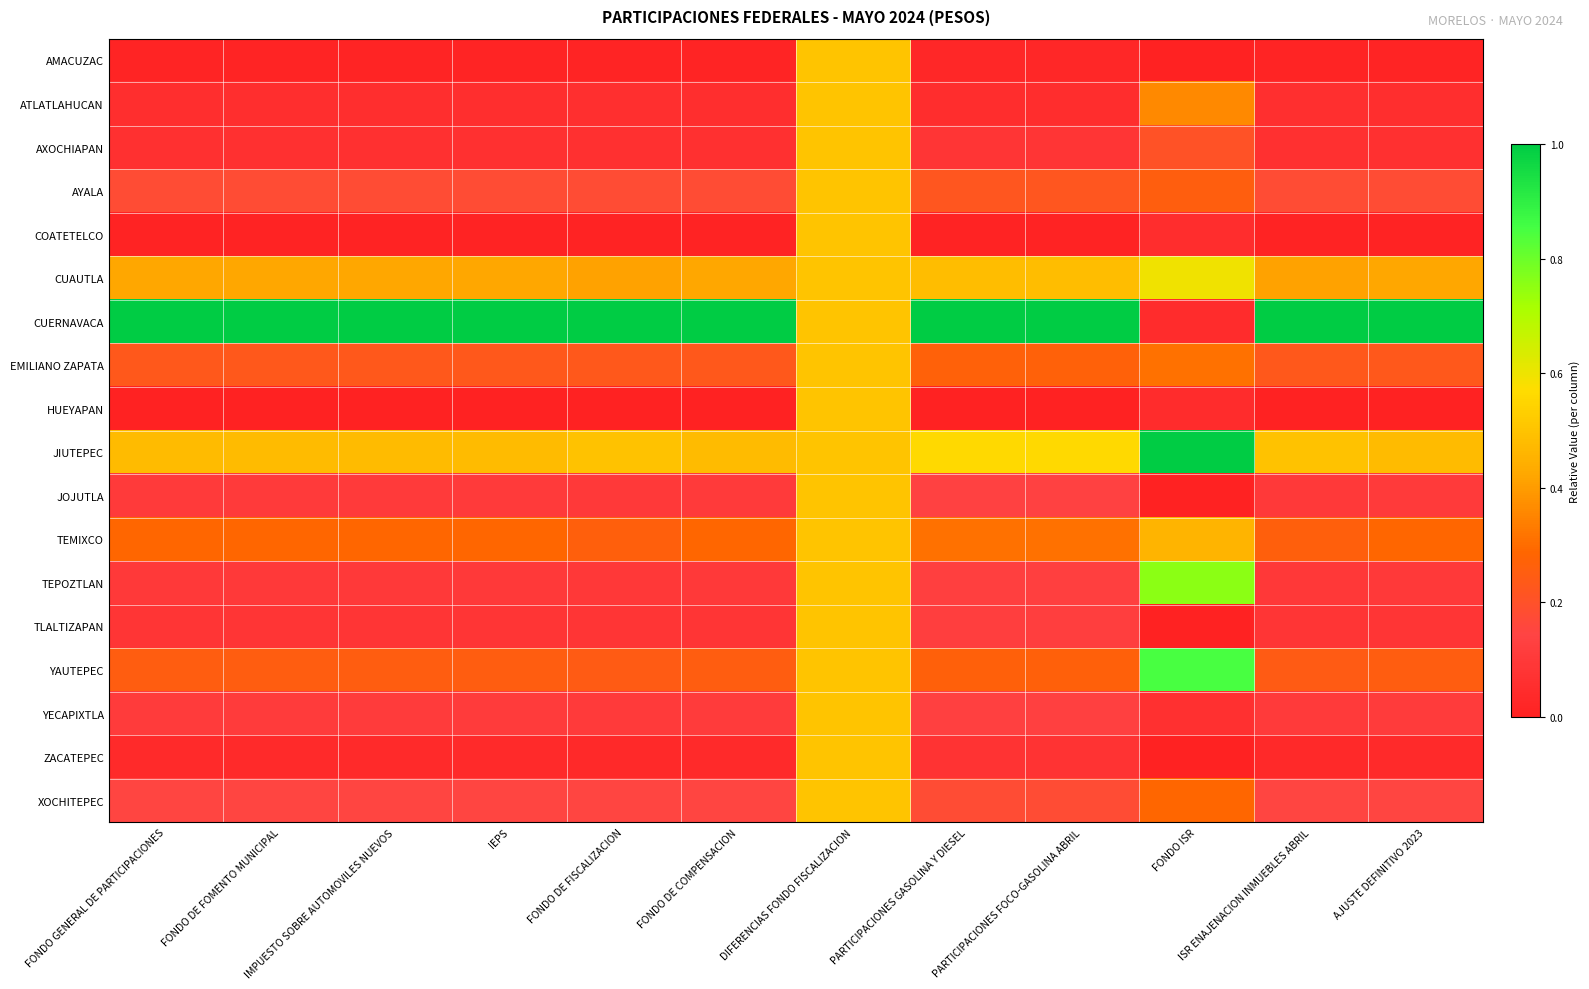

Reading left to right, extract all data points from this chart.

AMACUZAC: FONDO GENERAL DE PARTICIPACIONES=0.0	FONDO DE FOMENTO MUNICIPAL=0.0	IMPUESTO SOBRE AUTOMOVILES NUEVOS=0.0	IEPS=0.0	FONDO DE FISCALIZACION=0.0	FONDO DE COMPENSACION=0.0	DIFERENCIAS FONDO FISCALIZACION=0.5	PARTICIPACIONES GASOLINA Y DIESEL=0.0	PARTICIPACIONES FOCO-GASOLINA ABRIL=0.0	FONDO ISR=0.0	ISR ENAJENACION INMUEBLES ABRIL=0.0	AJUSTE DEFINITIVO 2023=0.0
ATLATLAHUCAN: FONDO GENERAL DE PARTICIPACIONES=0.1	FONDO DE FOMENTO MUNICIPAL=0.1	IMPUESTO SOBRE AUTOMOVILES NUEVOS=0.1	IEPS=0.1	FONDO DE FISCALIZACION=0.1	FONDO DE COMPENSACION=0.1	DIFERENCIAS FONDO FISCALIZACION=0.5	PARTICIPACIONES GASOLINA Y DIESEL=0.0	PARTICIPACIONES FOCO-GASOLINA ABRIL=0.0	FONDO ISR=0.4	ISR ENAJENACION INMUEBLES ABRIL=0.1	AJUSTE DEFINITIVO 2023=0.1
AXOCHIAPAN: FONDO GENERAL DE PARTICIPACIONES=0.1	FONDO DE FOMENTO MUNICIPAL=0.1	IMPUESTO SOBRE AUTOMOVILES NUEVOS=0.1	IEPS=0.1	FONDO DE FISCALIZACION=0.1	FONDO DE COMPENSACION=0.1	DIFERENCIAS FONDO FISCALIZACION=0.5	PARTICIPACIONES GASOLINA Y DIESEL=0.1	PARTICIPACIONES FOCO-GASOLINA ABRIL=0.1	FONDO ISR=0.2	ISR ENAJENACION INMUEBLES ABRIL=0.1	AJUSTE DEFINITIVO 2023=0.1
AYALA: FONDO GENERAL DE PARTICIPACIONES=0.2	FONDO DE FOMENTO MUNICIPAL=0.2	IMPUESTO SOBRE AUTOMOVILES NUEVOS=0.2	IEPS=0.2	FONDO DE FISCALIZACION=0.2	FONDO DE COMPENSACION=0.2	DIFERENCIAS FONDO FISCALIZACION=0.5	PARTICIPACIONES GASOLINA Y DIESEL=0.2	PARTICIPACIONES FOCO-GASOLINA ABRIL=0.2	FONDO ISR=0.3	ISR ENAJENACION INMUEBLES ABRIL=0.2	AJUSTE DEFINITIVO 2023=0.2
COATETELCO: FONDO GENERAL DE PARTICIPACIONES=0.0	FONDO DE FOMENTO MUNICIPAL=0.0	IMPUESTO SOBRE AUTOMOVILES NUEVOS=0.0	IEPS=0.0	FONDO DE FISCALIZACION=0.0	FONDO DE COMPENSACION=0.0	DIFERENCIAS FONDO FISCALIZACION=0.5	PARTICIPACIONES GASOLINA Y DIESEL=0.0	PARTICIPACIONES FOCO-GASOLINA ABRIL=0.0	FONDO ISR=0.0	ISR ENAJENACION INMUEBLES ABRIL=0.0	AJUSTE DEFINITIVO 2023=0.0
CUAUTLA: FONDO GENERAL DE PARTICIPACIONES=0.4	FONDO DE FOMENTO MUNICIPAL=0.4	IMPUESTO SOBRE AUTOMOVILES NUEVOS=0.4	IEPS=0.4	FONDO DE FISCALIZACION=0.4	FONDO DE COMPENSACION=0.4	DIFERENCIAS FONDO FISCALIZACION=0.5	PARTICIPACIONES GASOLINA Y DIESEL=0.5	PARTICIPACIONES FOCO-GASOLINA ABRIL=0.5	FONDO ISR=0.6	ISR ENAJENACION INMUEBLES ABRIL=0.4	AJUSTE DEFINITIVO 2023=0.4
CUERNAVACA: FONDO GENERAL DE PARTICIPACIONES=1.0	FONDO DE FOMENTO MUNICIPAL=1.0	IMPUESTO SOBRE AUTOMOVILES NUEVOS=1.0	IEPS=1.0	FONDO DE FISCALIZACION=1.0	FONDO DE COMPENSACION=1.0	DIFERENCIAS FONDO FISCALIZACION=0.5	PARTICIPACIONES GASOLINA Y DIESEL=1.0	PARTICIPACIONES FOCO-GASOLINA ABRIL=1.0	FONDO ISR=0.0	ISR ENAJENACION INMUEBLES ABRIL=1.0	AJUSTE DEFINITIVO 2023=1.0
EMILIANO ZAPATA: FONDO GENERAL DE PARTICIPACIONES=0.2	FONDO DE FOMENTO MUNICIPAL=0.2	IMPUESTO SOBRE AUTOMOVILES NUEVOS=0.2	IEPS=0.2	FONDO DE FISCALIZACION=0.2	FONDO DE COMPENSACION=0.2	DIFERENCIAS FONDO FISCALIZACION=0.5	PARTICIPACIONES GASOLINA Y DIESEL=0.3	PARTICIPACIONES FOCO-GASOLINA ABRIL=0.3	FONDO ISR=0.3	ISR ENAJENACION INMUEBLES ABRIL=0.2	AJUSTE DEFINITIVO 2023=0.2
HUEYAPAN: FONDO GENERAL DE PARTICIPACIONES=0.0	FONDO DE FOMENTO MUNICIPAL=0.0	IMPUESTO SOBRE AUTOMOVILES NUEVOS=0.0	IEPS=0.0	FONDO DE FISCALIZACION=0.0	FONDO DE COMPENSACION=0.0	DIFERENCIAS FONDO FISCALIZACION=0.5	PARTICIPACIONES GASOLINA Y DIESEL=0.0	PARTICIPACIONES FOCO-GASOLINA ABRIL=0.0	FONDO ISR=0.0	ISR ENAJENACION INMUEBLES ABRIL=0.0	AJUSTE DEFINITIVO 2023=0.0
JIUTEPEC: FONDO GENERAL DE PARTICIPACIONES=0.5	FONDO DE FOMENTO MUNICIPAL=0.5	IMPUESTO SOBRE AUTOMOVILES NUEVOS=0.5	IEPS=0.5	FONDO DE FISCALIZACION=0.5	FONDO DE COMPENSACION=0.5	DIFERENCIAS FONDO FISCALIZACION=0.5	PARTICIPACIONES GASOLINA Y DIESEL=0.6	PARTICIPACIONES FOCO-GASOLINA ABRIL=0.6	FONDO ISR=1.0	ISR ENAJENACION INMUEBLES ABRIL=0.5	AJUSTE DEFINITIVO 2023=0.5
JOJUTLA: FONDO GENERAL DE PARTICIPACIONES=0.1	FONDO DE FOMENTO MUNICIPAL=0.1	IMPUESTO SOBRE AUTOMOVILES NUEVOS=0.1	IEPS=0.1	FONDO DE FISCALIZACION=0.1	FONDO DE COMPENSACION=0.1	DIFERENCIAS FONDO FISCALIZACION=0.5	PARTICIPACIONES GASOLINA Y DIESEL=0.1	PARTICIPACIONES FOCO-GASOLINA ABRIL=0.1	FONDO ISR=0.0	ISR ENAJENACION INMUEBLES ABRIL=0.1	AJUSTE DEFINITIVO 2023=0.1
TEMIXCO: FONDO GENERAL DE PARTICIPACIONES=0.3	FONDO DE FOMENTO MUNICIPAL=0.3	IMPUESTO SOBRE AUTOMOVILES NUEVOS=0.3	IEPS=0.3	FONDO DE FISCALIZACION=0.3	FONDO DE COMPENSACION=0.3	DIFERENCIAS FONDO FISCALIZACION=0.5	PARTICIPACIONES GASOLINA Y DIESEL=0.3	PARTICIPACIONES FOCO-GASOLINA ABRIL=0.3	FONDO ISR=0.5	ISR ENAJENACION INMUEBLES ABRIL=0.3	AJUSTE DEFINITIVO 2023=0.3
TEPOZTLAN: FONDO GENERAL DE PARTICIPACIONES=0.1	FONDO DE FOMENTO MUNICIPAL=0.1	IMPUESTO SOBRE AUTOMOVILES NUEVOS=0.1	IEPS=0.1	FONDO DE FISCALIZACION=0.1	FONDO DE COMPENSACION=0.1	DIFERENCIAS FONDO FISCALIZACION=0.5	PARTICIPACIONES GASOLINA Y DIESEL=0.1	PARTICIPACIONES FOCO-GASOLINA ABRIL=0.1	FONDO ISR=0.8	ISR ENAJENACION INMUEBLES ABRIL=0.1	AJUSTE DEFINITIVO 2023=0.1
TLALTIZAPAN: FONDO GENERAL DE PARTICIPACIONES=0.1	FONDO DE FOMENTO MUNICIPAL=0.1	IMPUESTO SOBRE AUTOMOVILES NUEVOS=0.1	IEPS=0.1	FONDO DE FISCALIZACION=0.1	FONDO DE COMPENSACION=0.1	DIFERENCIAS FONDO FISCALIZACION=0.5	PARTICIPACIONES GASOLINA Y DIESEL=0.1	PARTICIPACIONES FOCO-GASOLINA ABRIL=0.1	FONDO ISR=0.0	ISR ENAJENACION INMUEBLES ABRIL=0.1	AJUSTE DEFINITIVO 2023=0.1
YAUTEPEC: FONDO GENERAL DE PARTICIPACIONES=0.3	FONDO DE FOMENTO MUNICIPAL=0.3	IMPUESTO SOBRE AUTOMOVILES NUEVOS=0.3	IEPS=0.3	FONDO DE FISCALIZACION=0.2	FONDO DE COMPENSACION=0.3	DIFERENCIAS FONDO FISCALIZACION=0.5	PARTICIPACIONES GASOLINA Y DIESEL=0.3	PARTICIPACIONES FOCO-GASOLINA ABRIL=0.3	FONDO ISR=0.9	ISR ENAJENACION INMUEBLES ABRIL=0.2	AJUSTE DEFINITIVO 2023=0.3
YECAPIXTLA: FONDO GENERAL DE PARTICIPACIONES=0.1	FONDO DE FOMENTO MUNICIPAL=0.1	IMPUESTO SOBRE AUTOMOVILES NUEVOS=0.1	IEPS=0.1	FONDO DE FISCALIZACION=0.1	FONDO DE COMPENSACION=0.1	DIFERENCIAS FONDO FISCALIZACION=0.5	PARTICIPACIONES GASOLINA Y DIESEL=0.1	PARTICIPACIONES FOCO-GASOLINA ABRIL=0.1	FONDO ISR=0.1	ISR ENAJENACION INMUEBLES ABRIL=0.1	AJUSTE DEFINITIVO 2023=0.1
ZACATEPEC: FONDO GENERAL DE PARTICIPACIONES=0.0	FONDO DE FOMENTO MUNICIPAL=0.0	IMPUESTO SOBRE AUTOMOVILES NUEVOS=0.0	IEPS=0.0	FONDO DE FISCALIZACION=0.0	FONDO DE COMPENSACION=0.0	DIFERENCIAS FONDO FISCALIZACION=0.5	PARTICIPACIONES GASOLINA Y DIESEL=0.1	PARTICIPACIONES FOCO-GASOLINA ABRIL=0.1	FONDO ISR=0.0	ISR ENAJENACION INMUEBLES ABRIL=0.0	AJUSTE DEFINITIVO 2023=0.0
XOCHITEPEC: FONDO GENERAL DE PARTICIPACIONES=0.2	FONDO DE FOMENTO MUNICIPAL=0.2	IMPUESTO SOBRE AUTOMOVILES NUEVOS=0.2	IEPS=0.2	FONDO DE FISCALIZACION=0.1	FONDO DE COMPENSACION=0.2	DIFERENCIAS FONDO FISCALIZACION=0.5	PARTICIPACIONES GASOLINA Y DIESEL=0.2	PARTICIPACIONES FOCO-GASOLINA ABRIL=0.2	FONDO ISR=0.3	ISR ENAJENACION INMUEBLES ABRIL=0.1	AJUSTE DEFINITIVO 2023=0.2